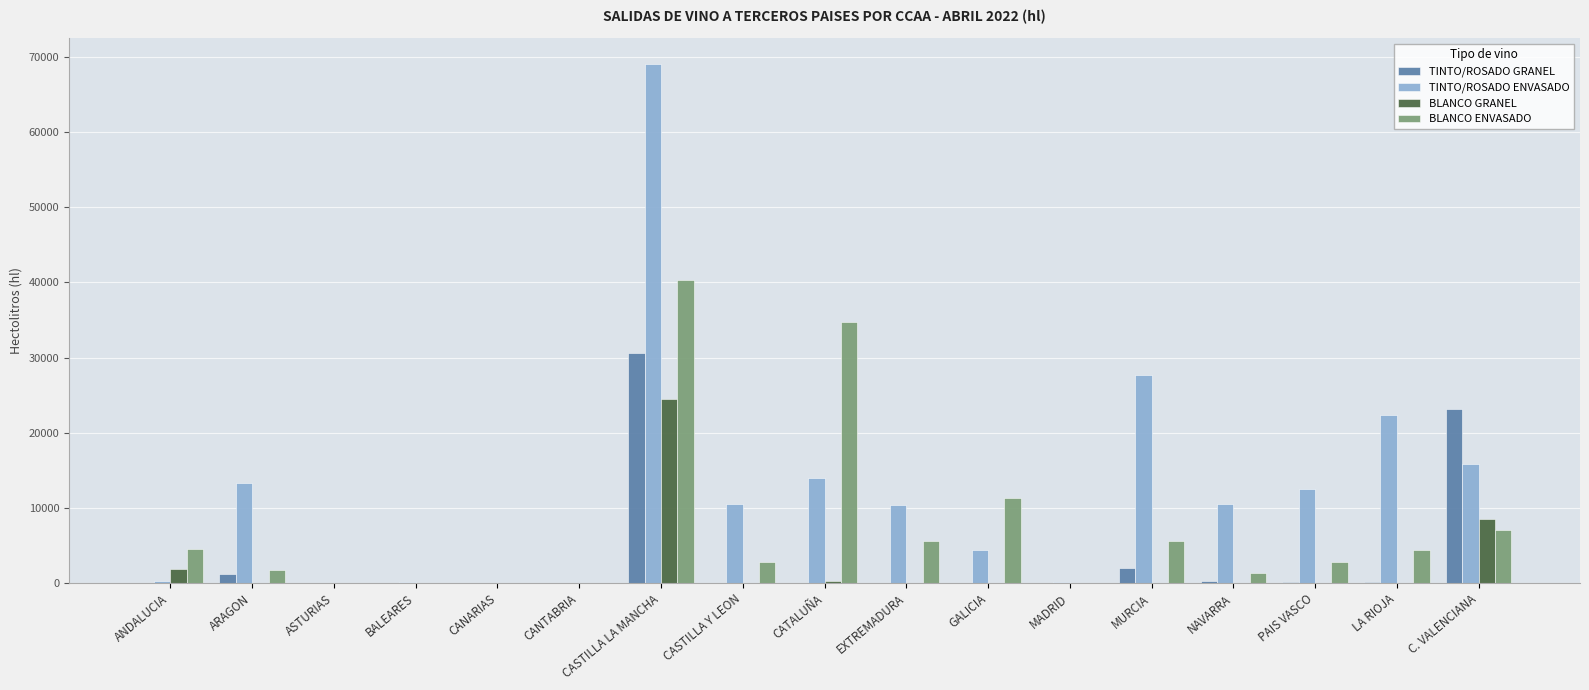

Are the bars horizontal?

No